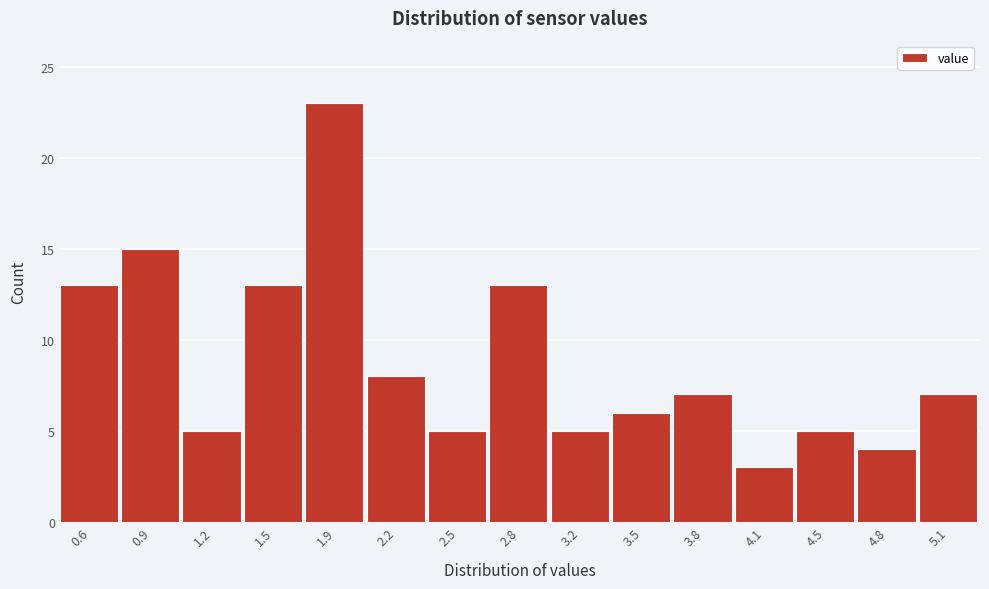

Reading left to right, extract all data points from this chart.

0.6=13	0.9=15	1.2=5	1.5=13	1.9=23	2.2=8	2.5=5	2.8=13	3.2=5	3.5=6	3.8=7	4.1=3	4.5=5	4.8=4	5.1=7